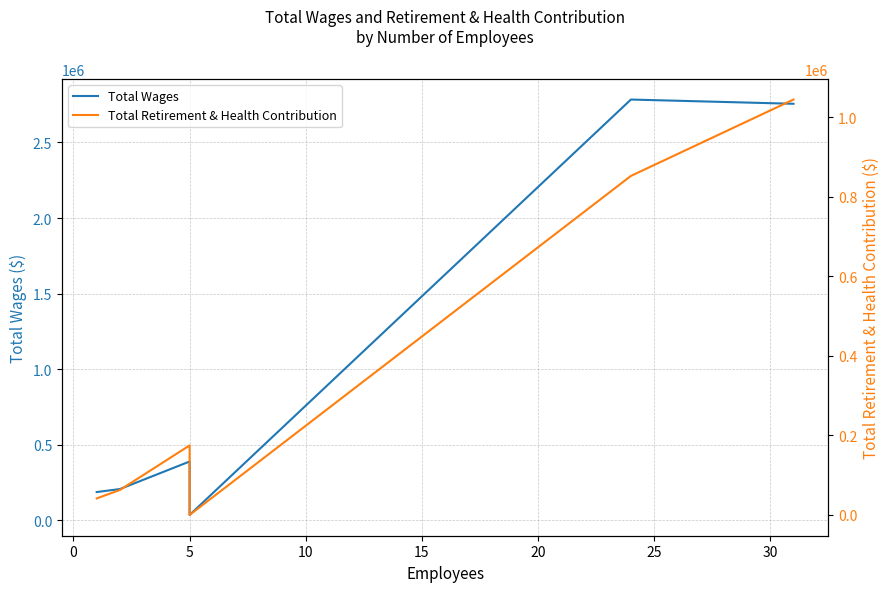

Reading right to left, extract all data points from this chart.

Total Wages: 2756017	2784094	34800	388483	206237	186353
Total Retirement & Health Contribution: 1045004	852868	0	174922	62862	41638